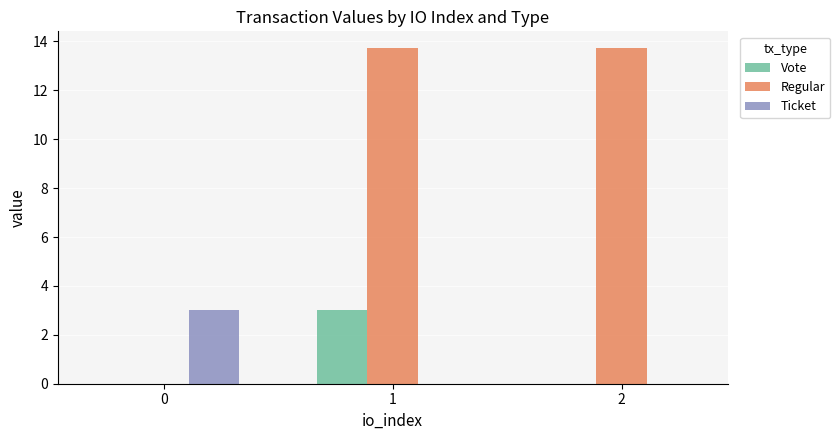

What is the total value across all series at 1?

16.7